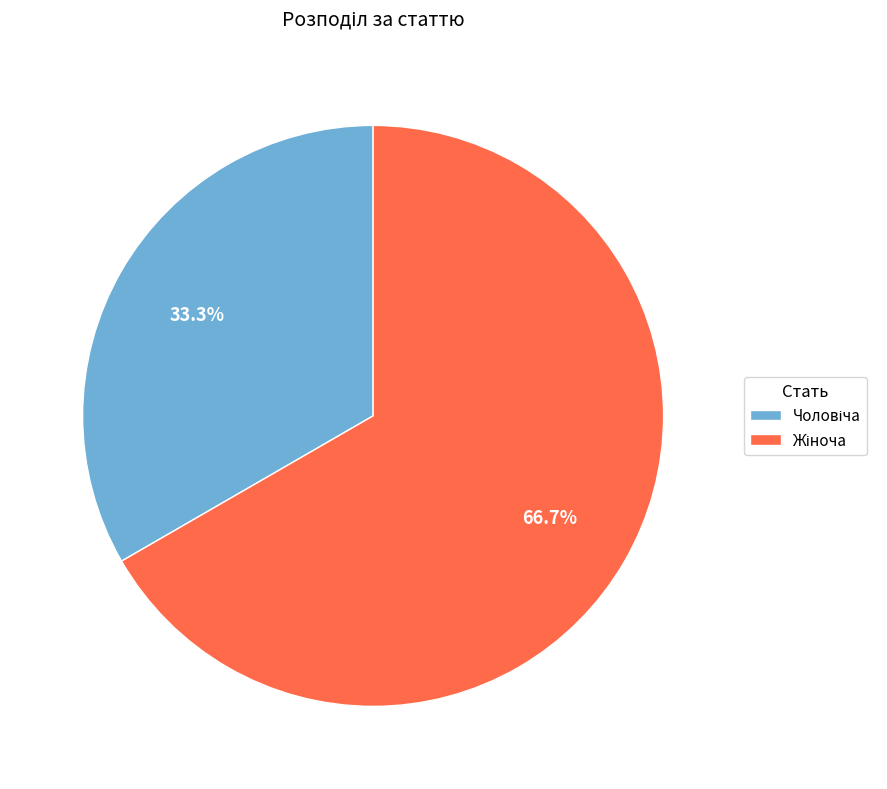

How many slices are in this pie chart?

2